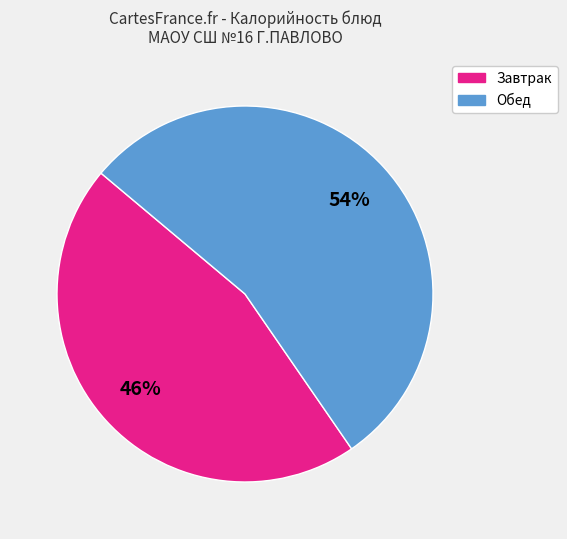

How many segments does this pie chart have?

2